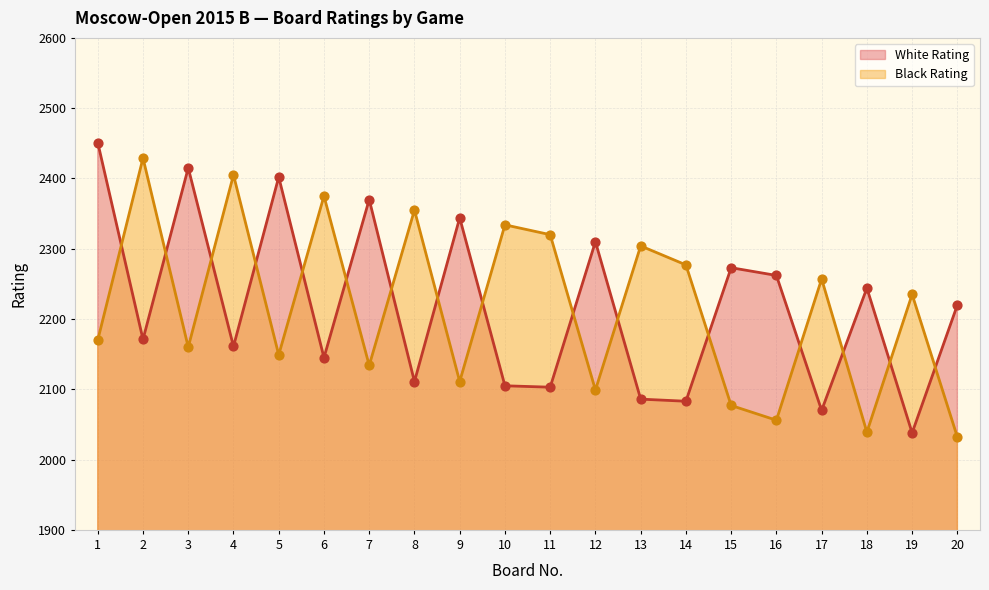

What are all the series names shown in the legend?

White Rating, Black Rating